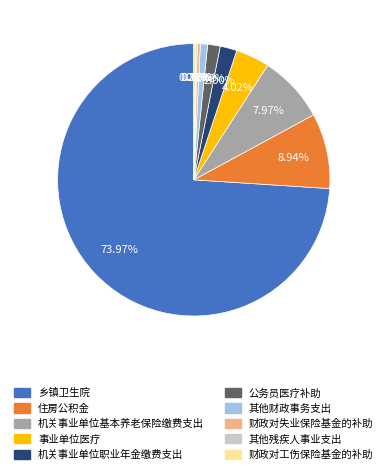

Is there a majority slice in this chart?

Yes